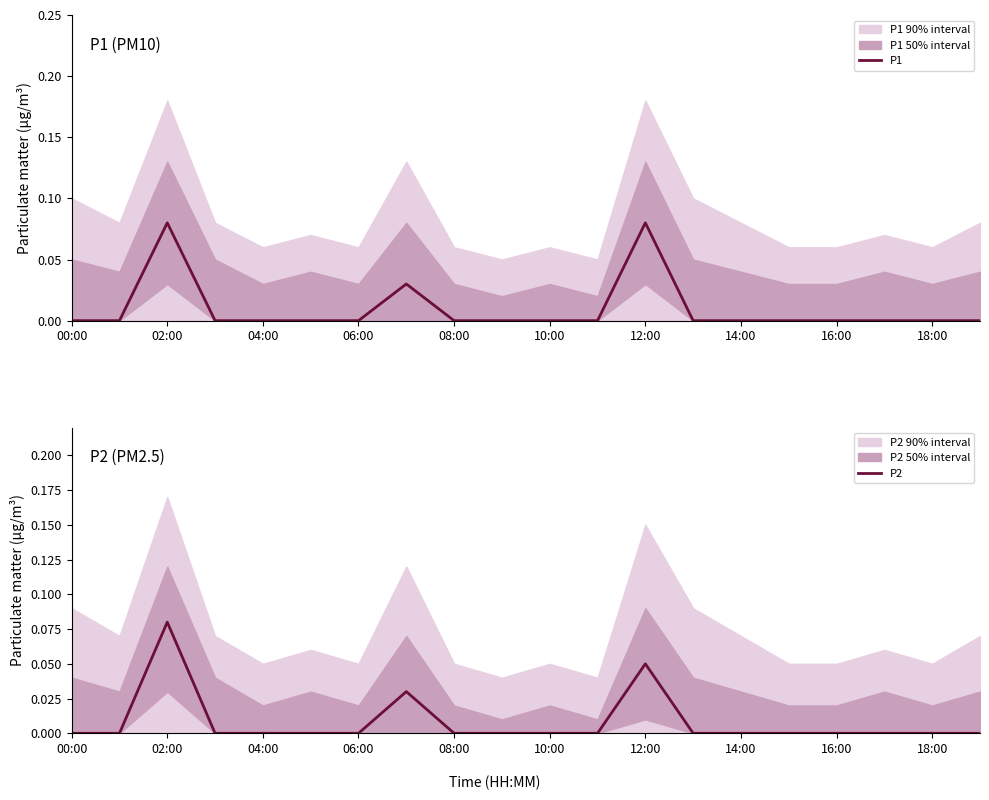

Is this an area chart (filled region under the line)?

No